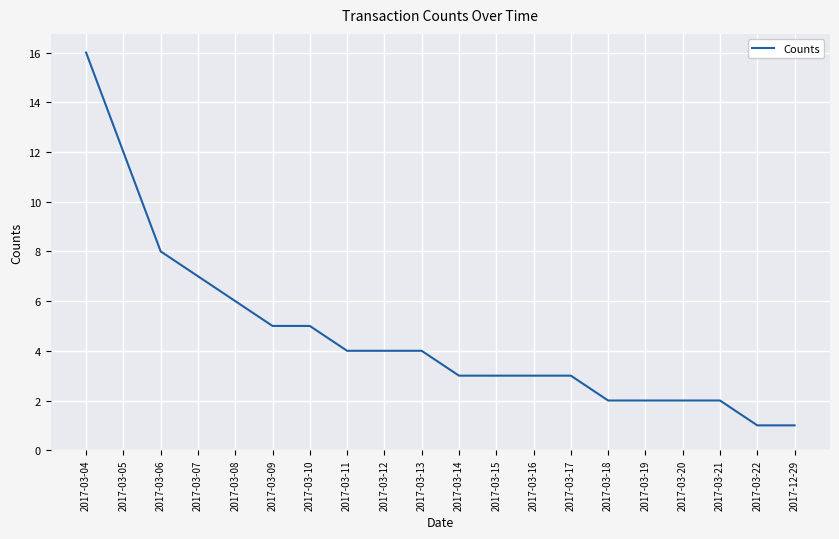

Read the value at 2017-03-09.

5